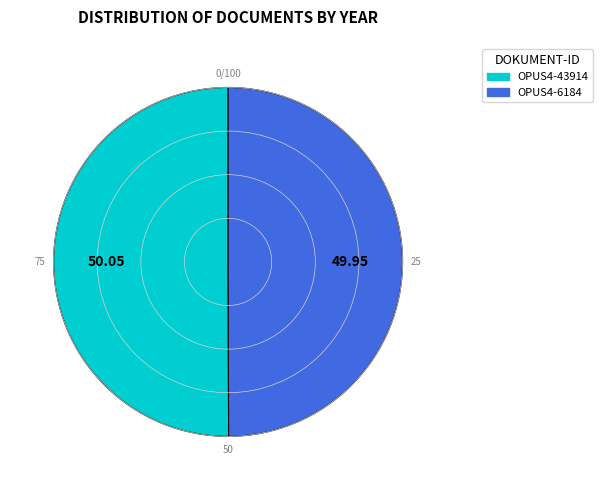

What is the ratio of the value at OPUS4-6184 to the value at OPUS4-43914?

1.0